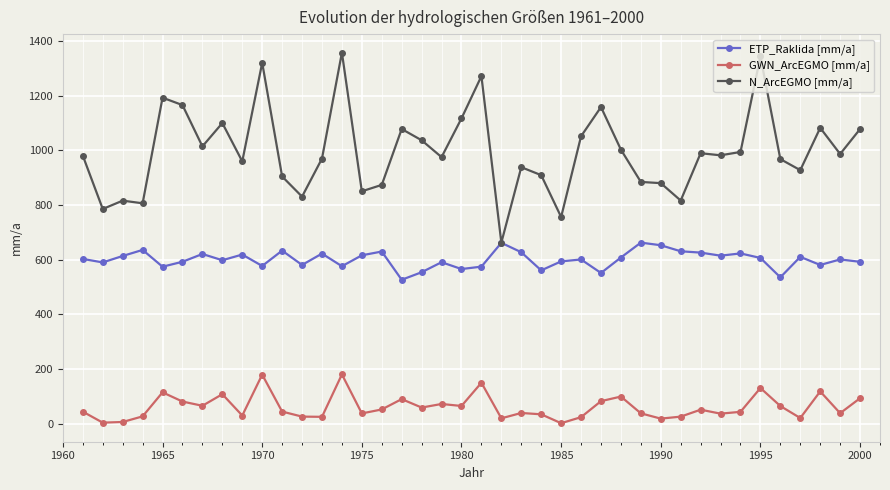

Which series has the largest total across all categories?

N_ArcEGMO [mm/a]